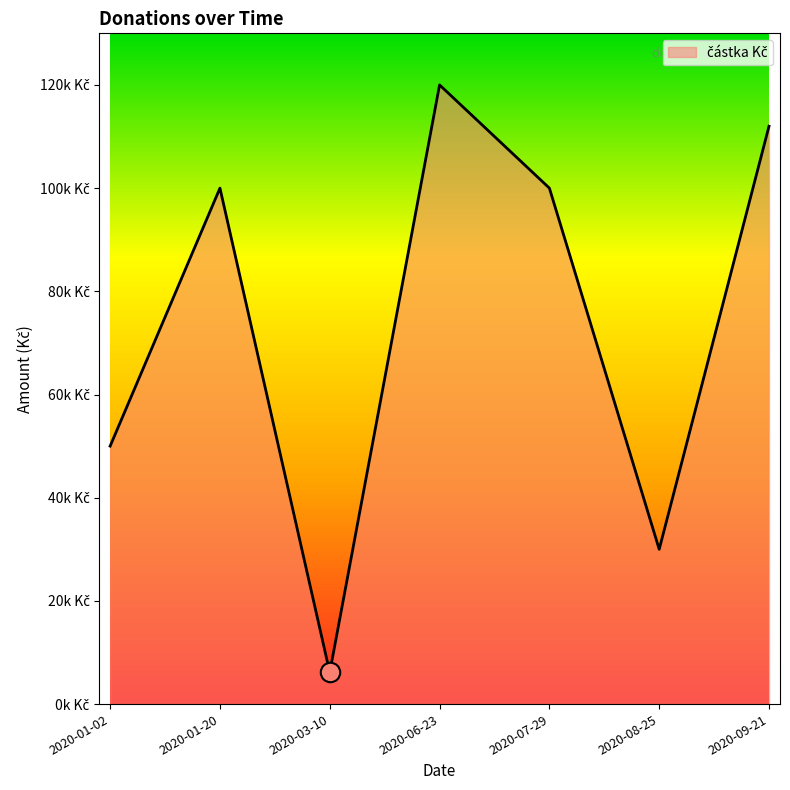

Is this an area chart (filled region under the line)?

Yes